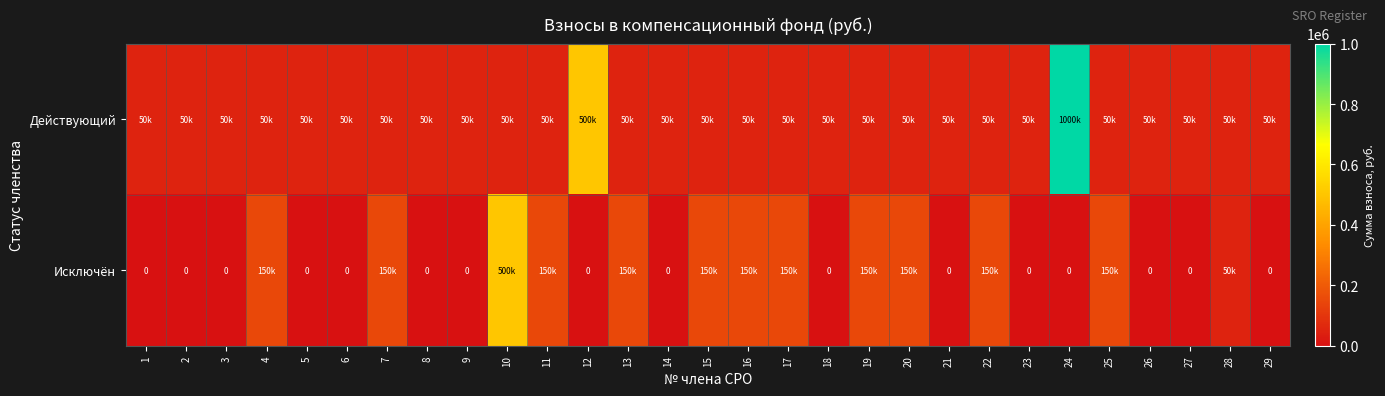

What is the difference between the second highest and minimum values in the Исключён series?

150000